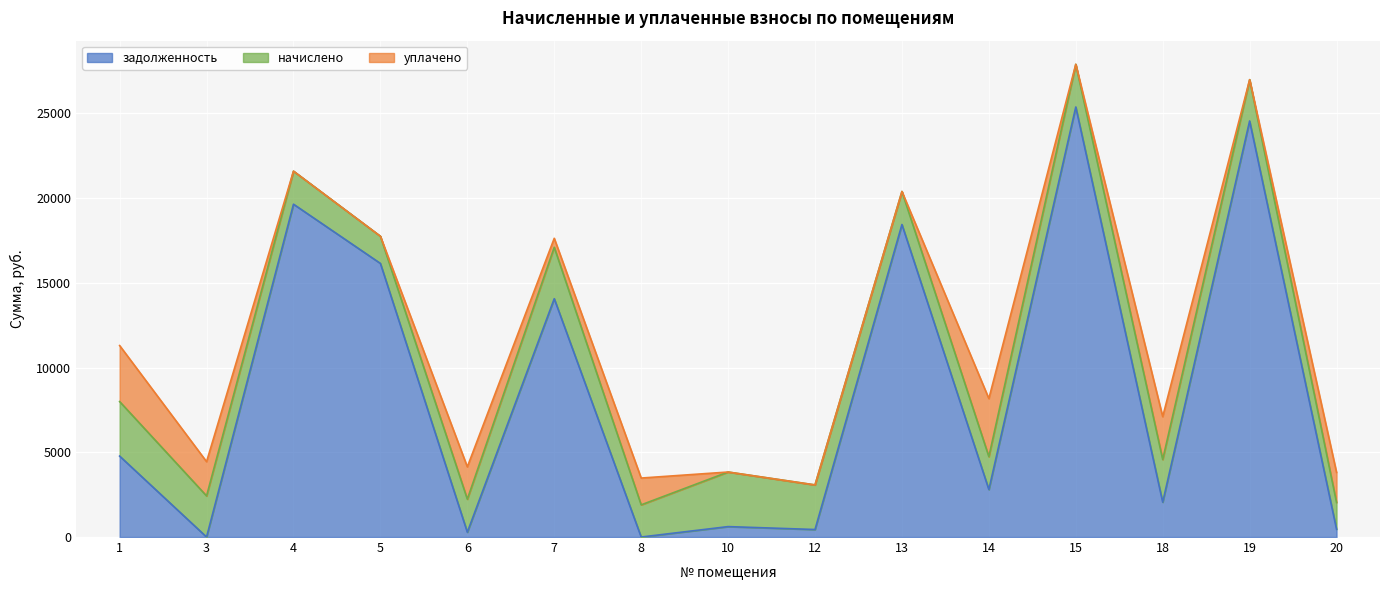

What are all the series names shown in the legend?

задолженность, начислено, уплачено